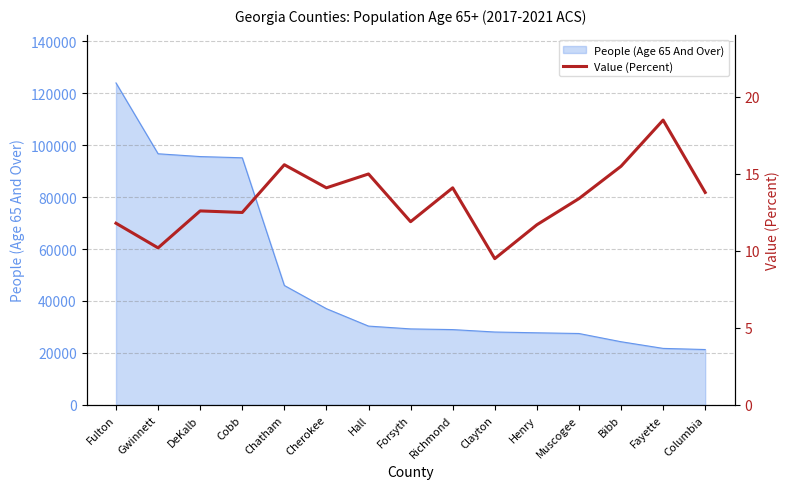

What is the smallest value displayed?

9.5